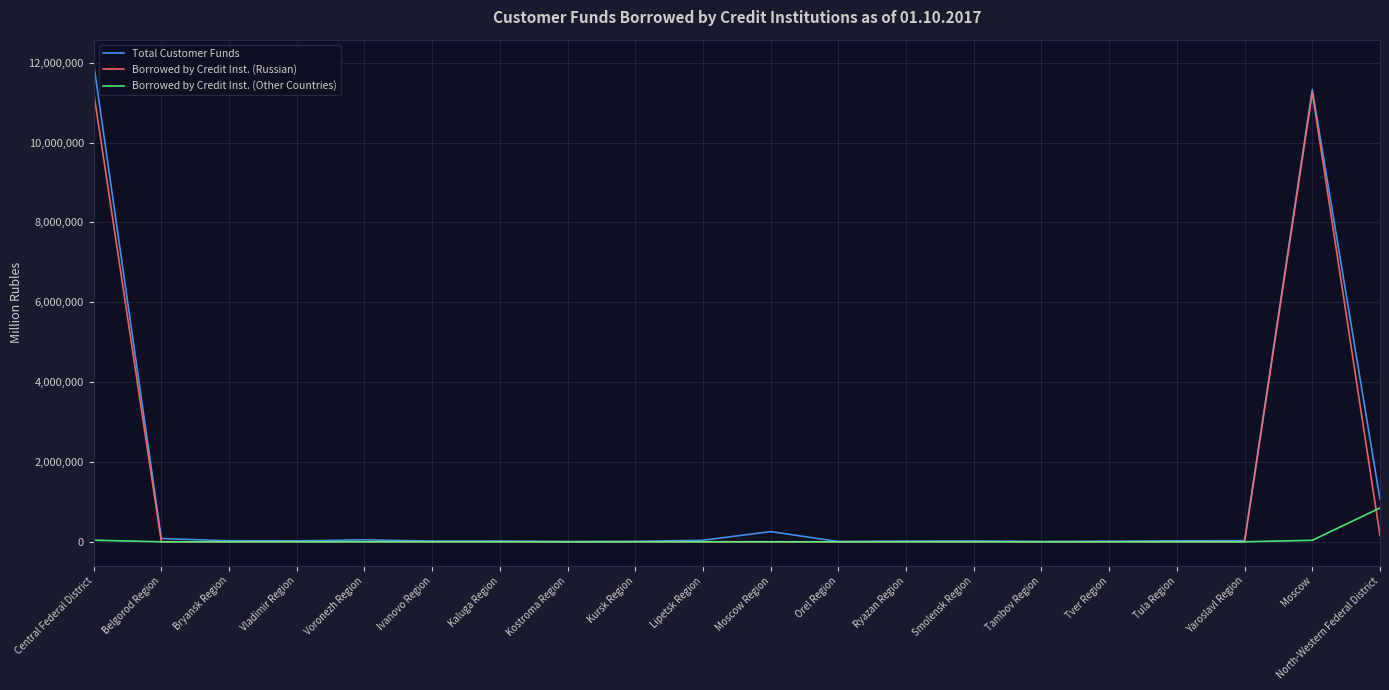

The Borrowed by Credit Inst. (Russian) series shows 903 at Kursk Region. True or false?

True